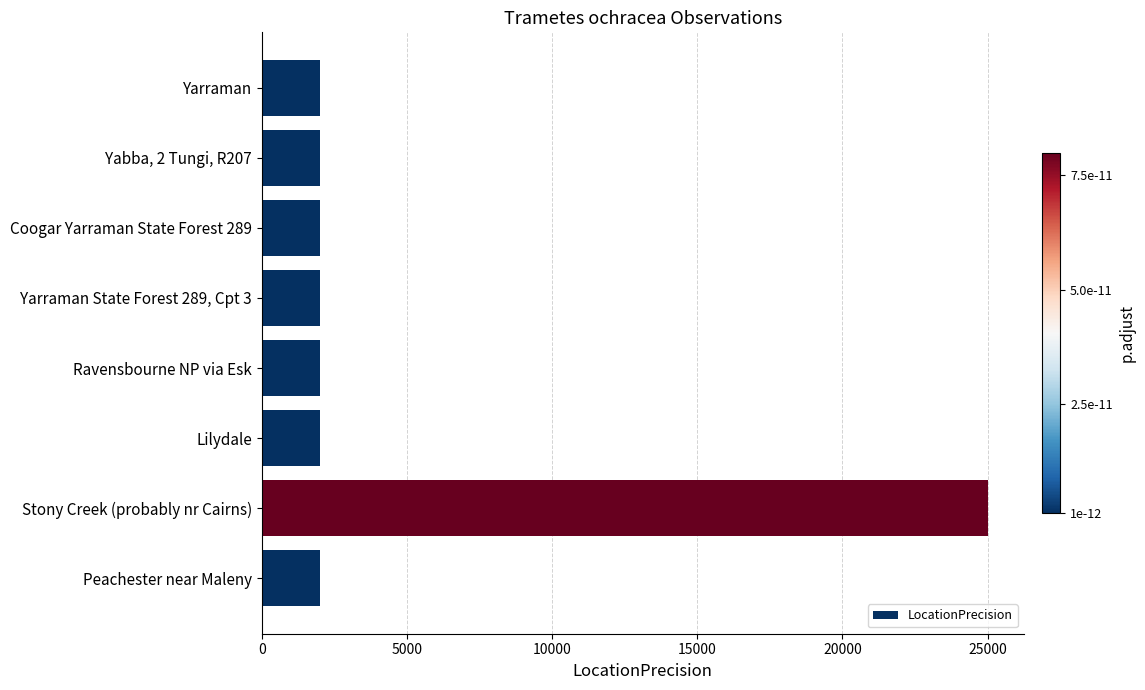

Read the value at Yarraman.

2000